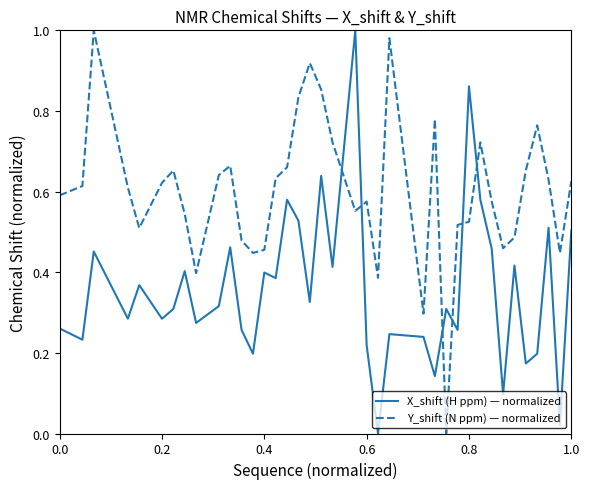

What are all the series names shown in the legend?

X_shift (H ppm) — normalized, Y_shift (N ppm) — normalized